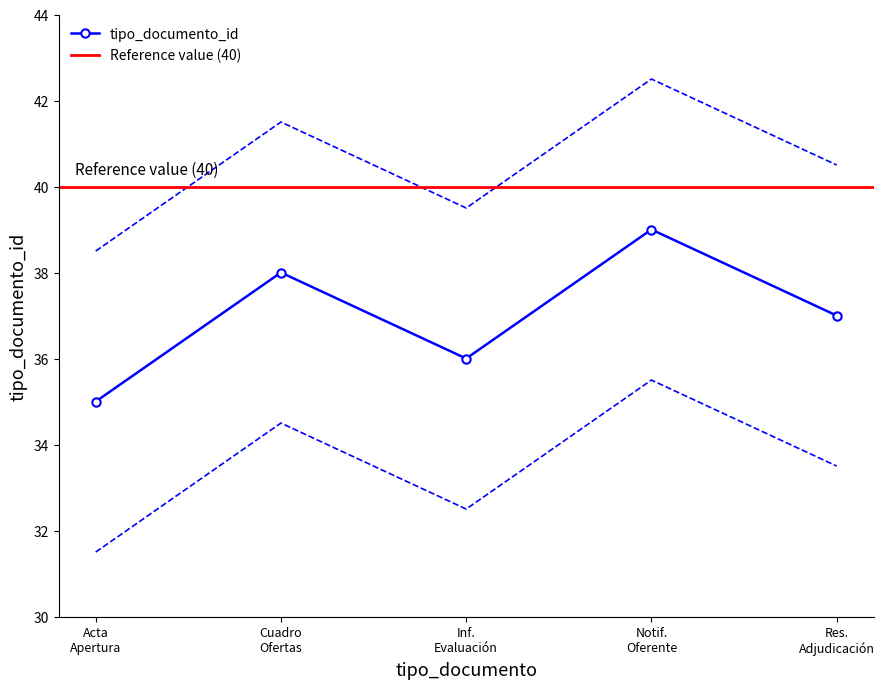

Is this an area chart (filled region under the line)?

No